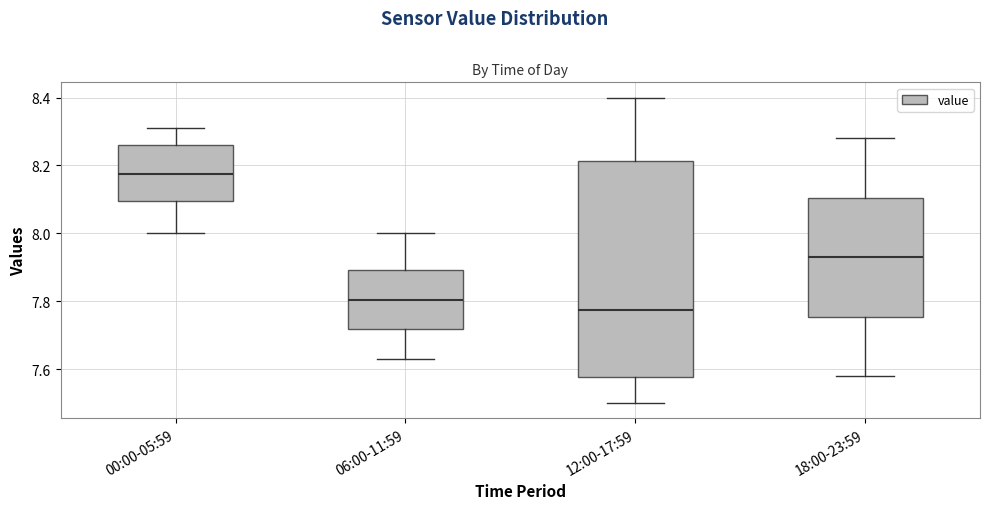

Which box's median line is the lowest?

12:00-17:59